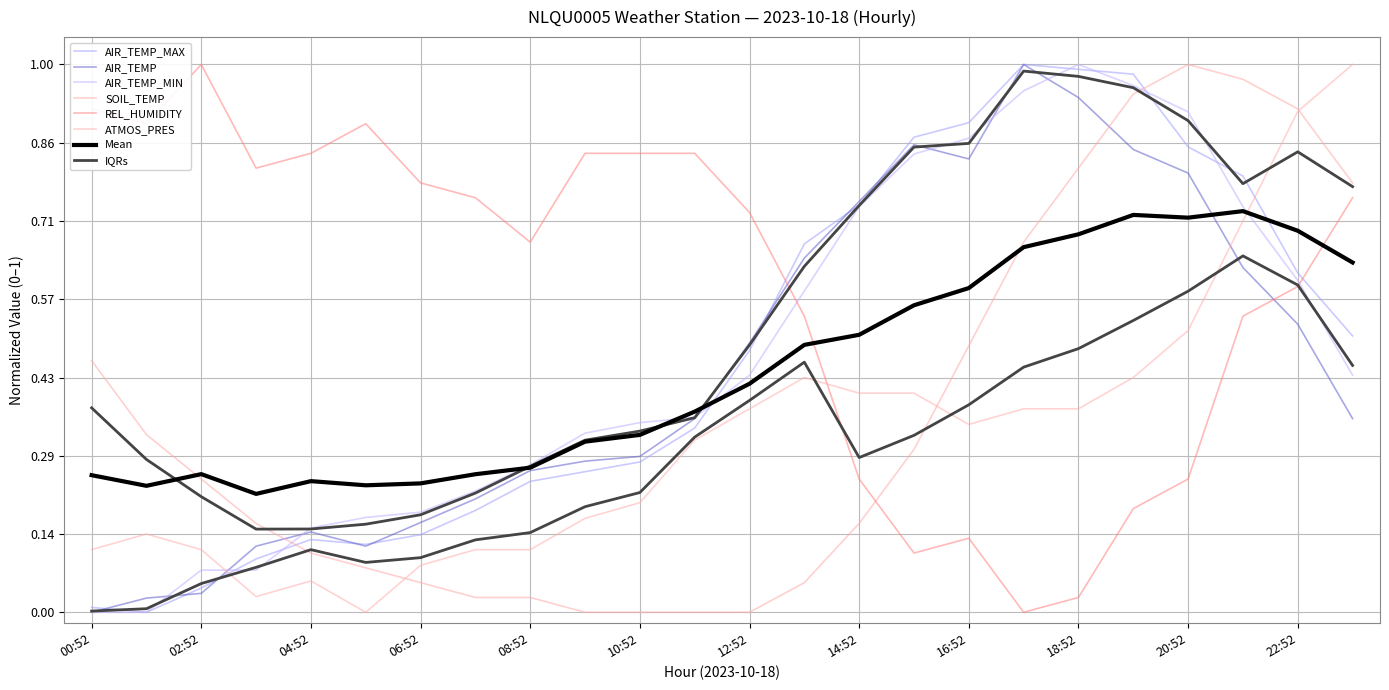

What is the label of the 16th point from the right?

08:52